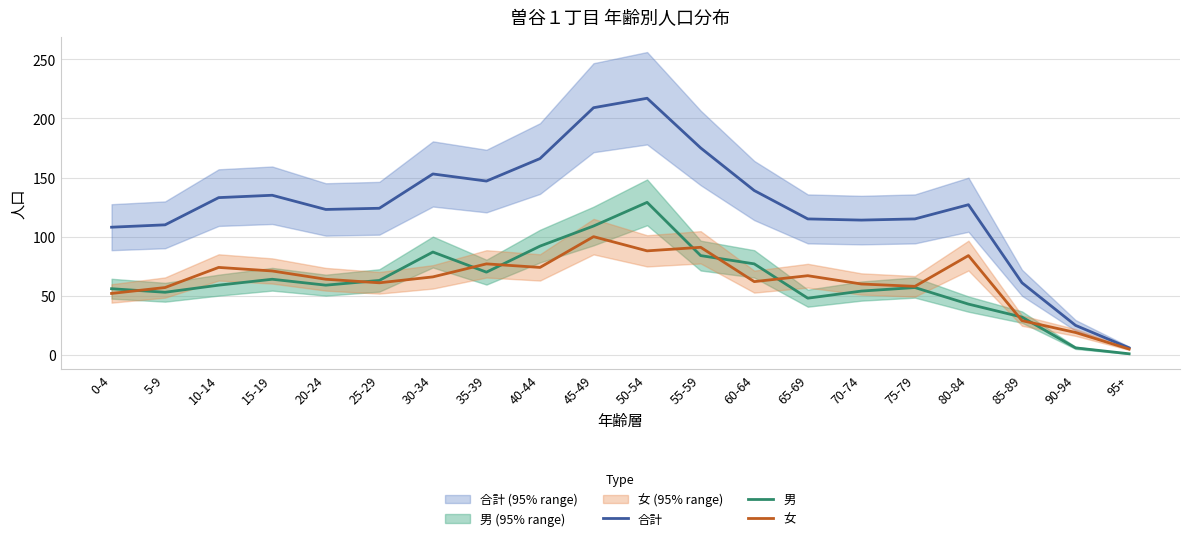

How many lines are shown in the chart?

3